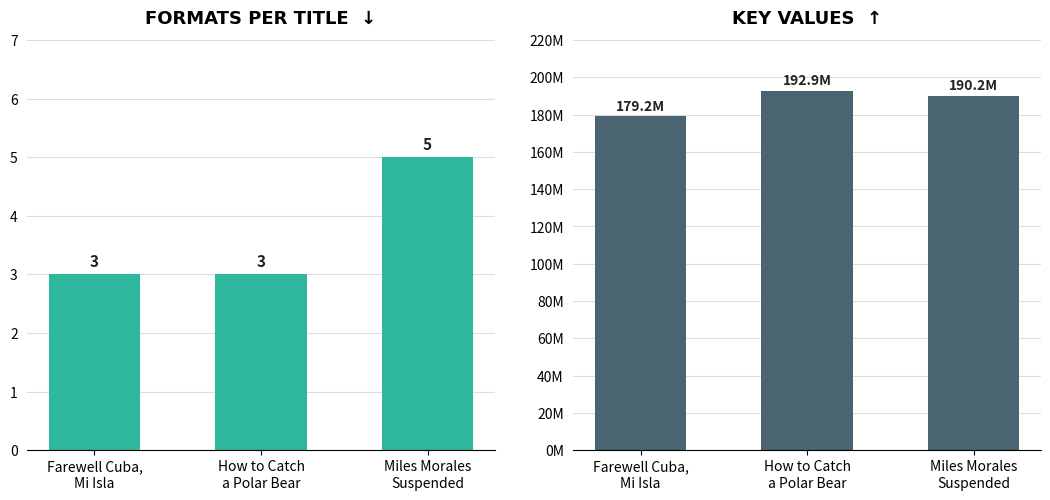

What is the difference between the maximum and minimum values in the Key (millions) series?

13.7